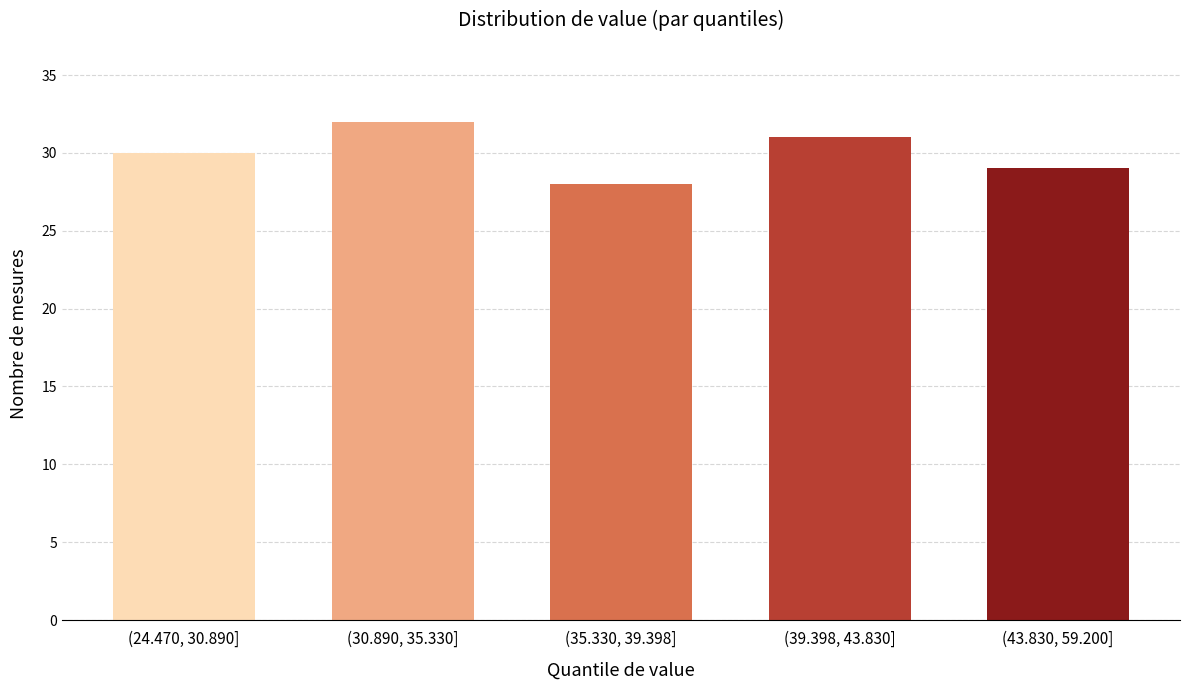

Reading right to left, list all the values displayed in this chart.

29	31	28	32	30